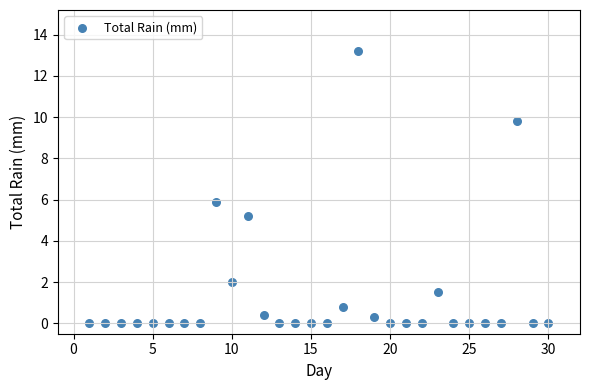

What is the range of X values (max minus min)?

29.0